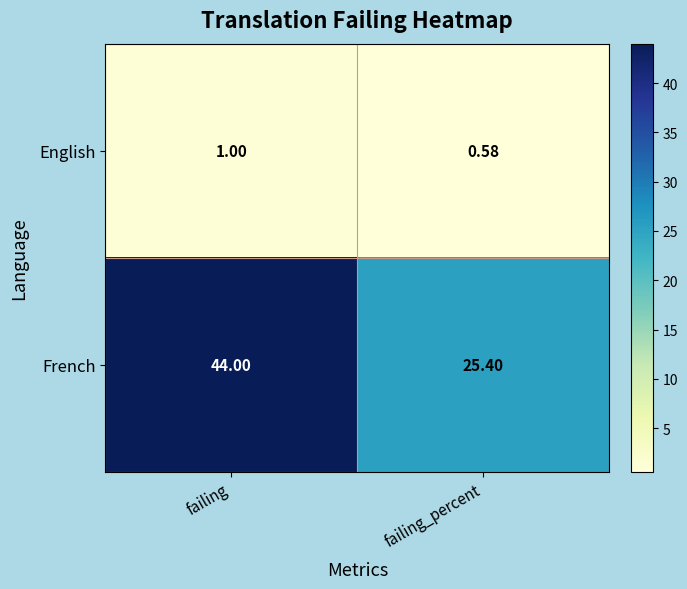

Rank the series by their average value, from lowest to highest.

English, French